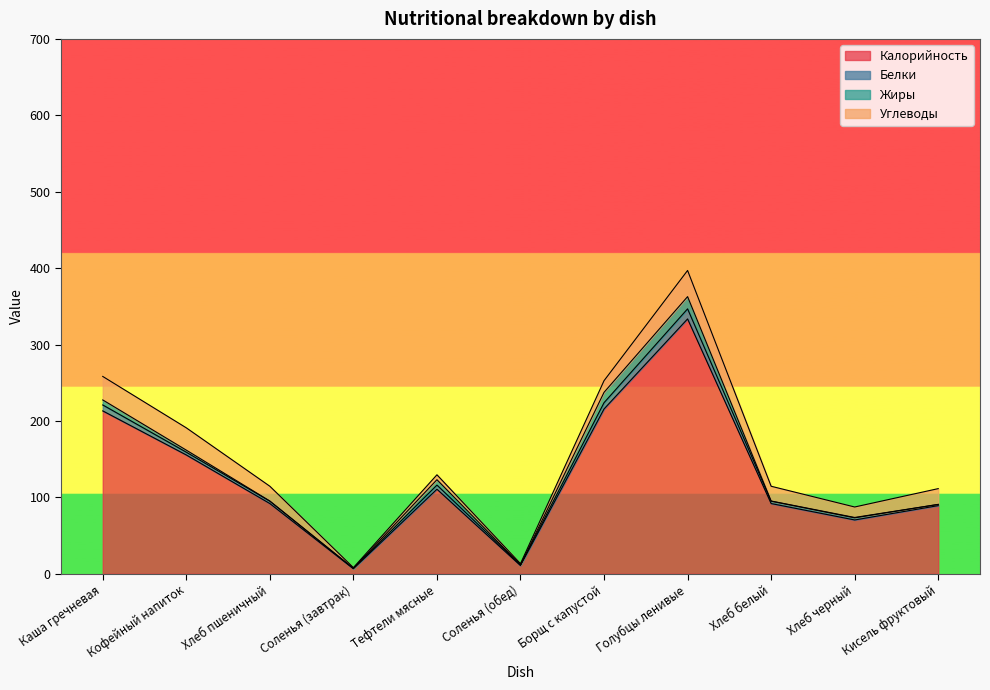

Between Соленья (обед) and Борщ с капустой, which series saw the biggest shift?

Калорийность